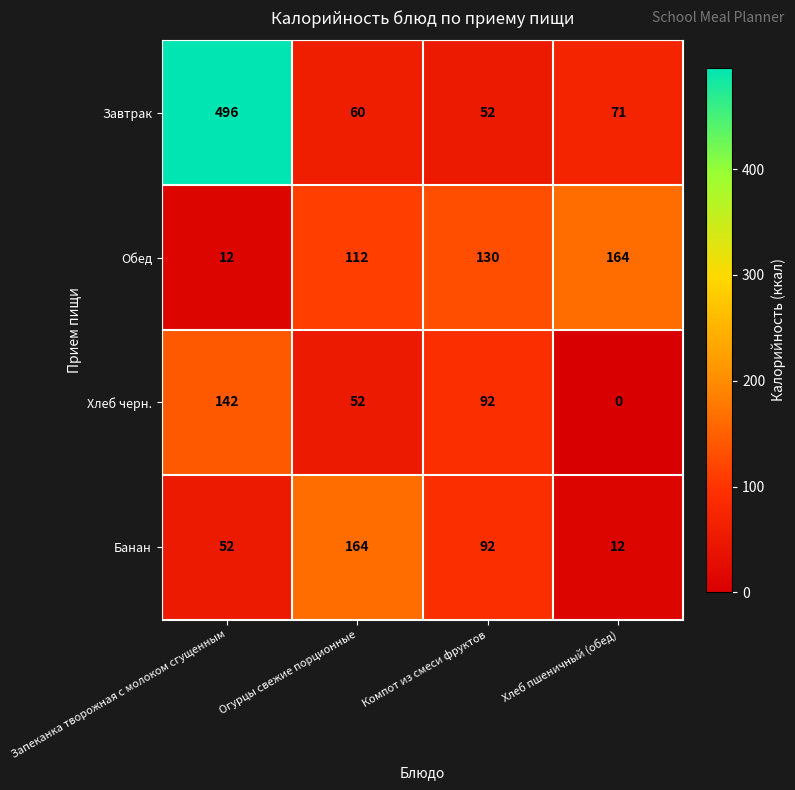

Which category has the highest value across all series?

Запеканка творожная с молоком сгущенным